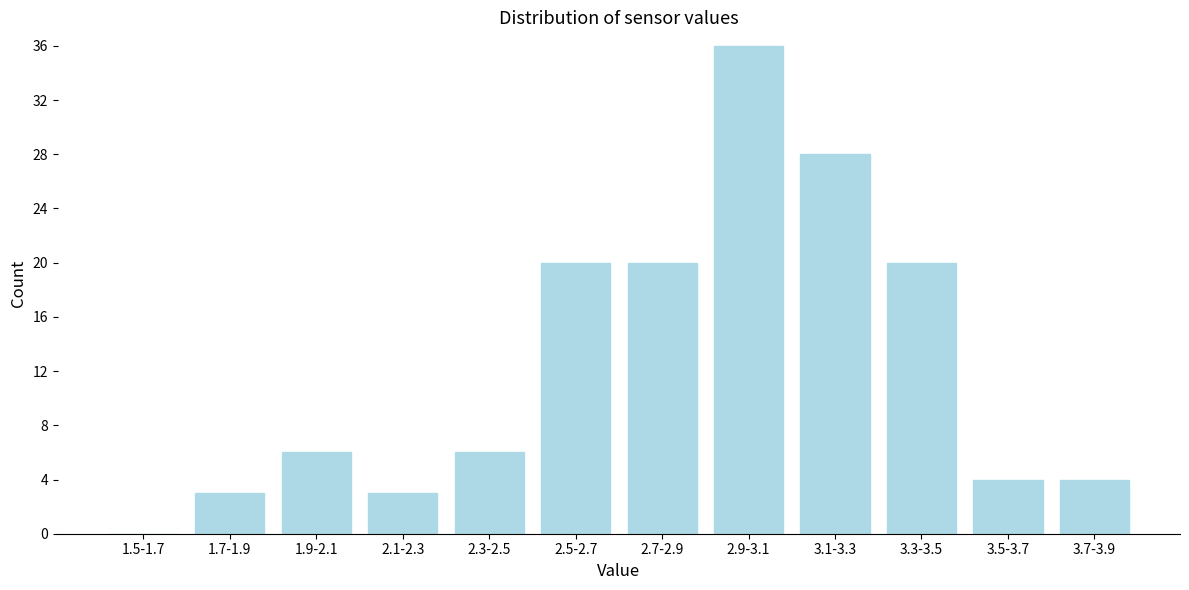

Reading left to right, transcribe all the data shown in this chart.

1.5-1.7=0	1.7-1.9=3	1.9-2.1=6	2.1-2.3=3	2.3-2.5=6	2.5-2.7=20	2.7-2.9=20	2.9-3.1=36	3.1-3.3=28	3.3-3.5=20	3.5-3.7=4	3.7-3.9=4